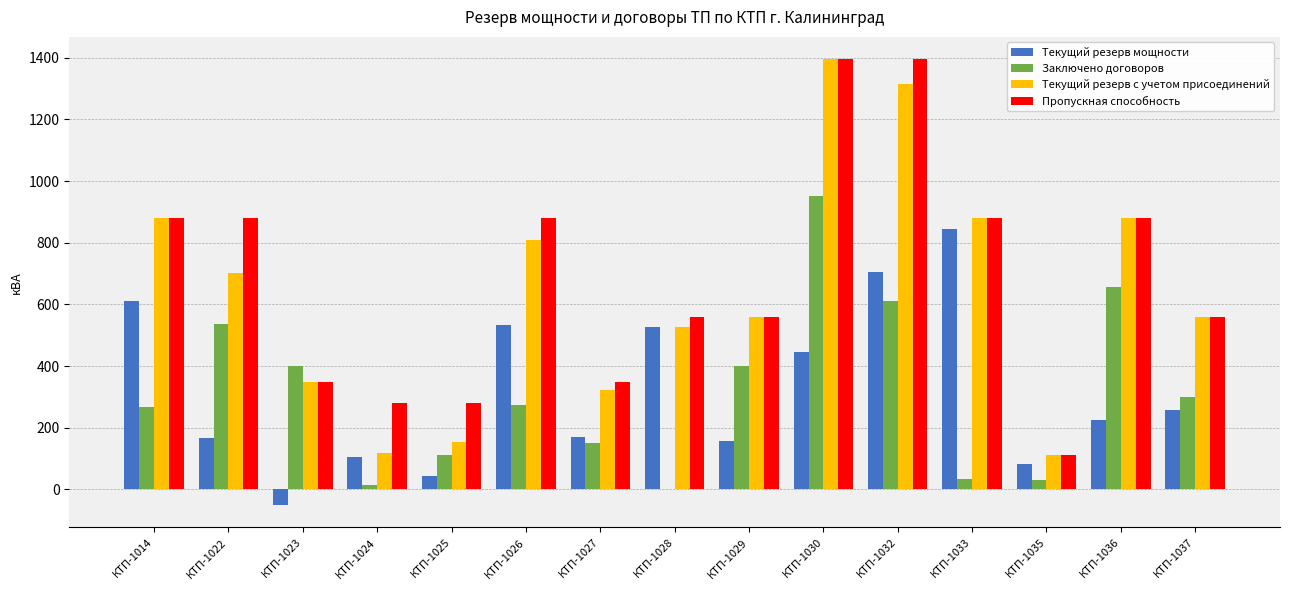

What is the maximum value for Заключено договоров?

950.0